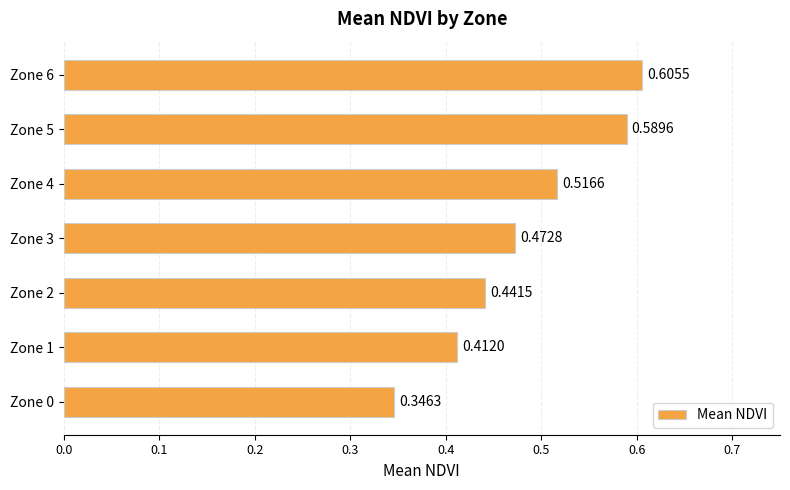

Rank the categories by value from highest to lowest.

Zone 6, Zone 5, Zone 4, Zone 3, Zone 2, Zone 1, Zone 0